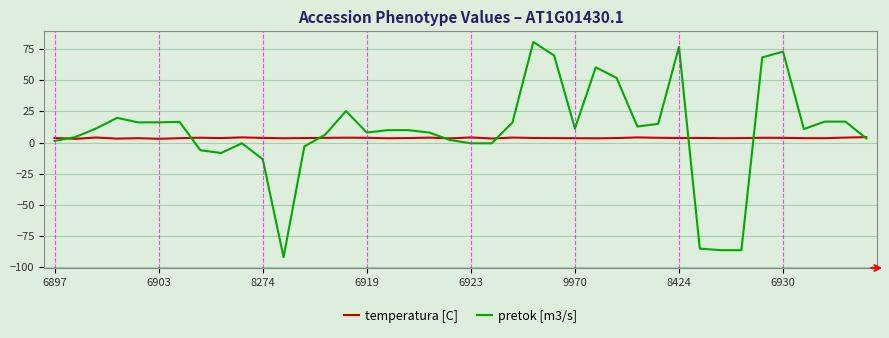

Which series has the largest range (max minus min)?

pretok [m3/s]